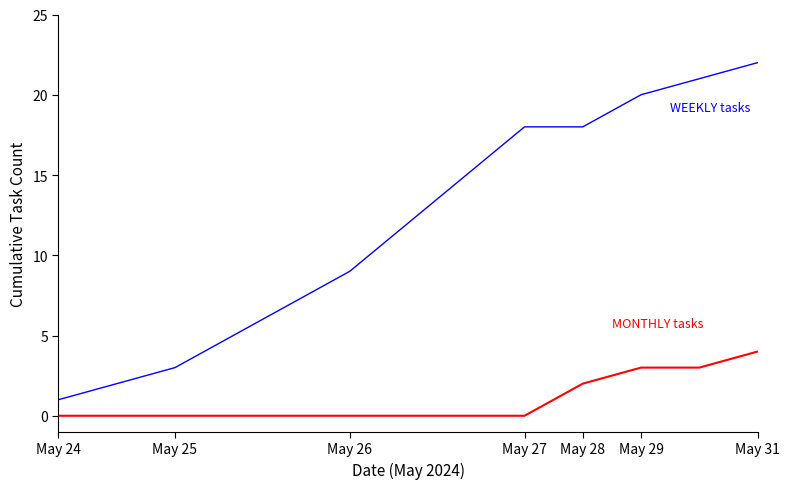

What is the maximum value shown in the chart?

22